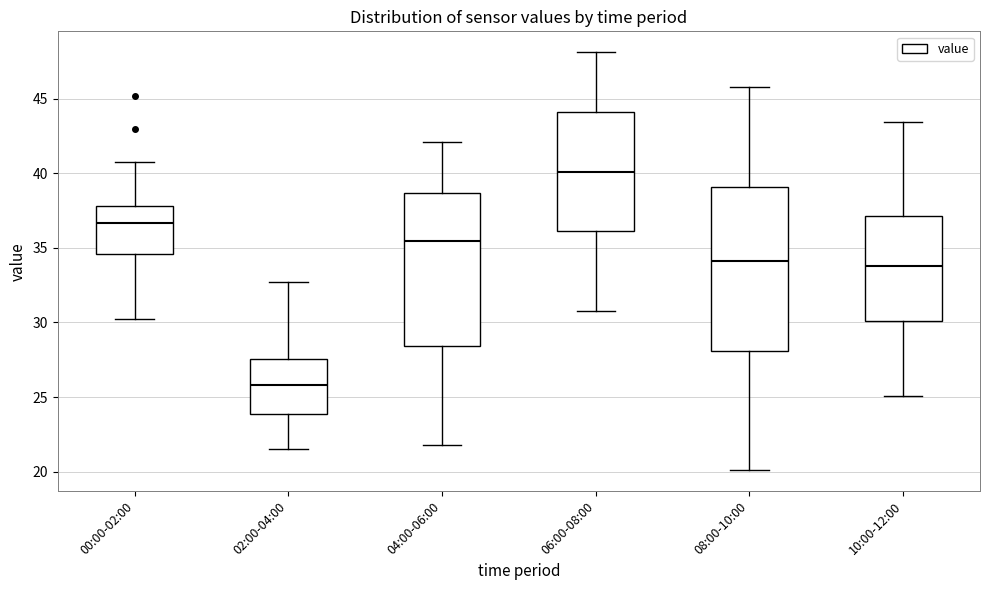

Reading left to right, read every box against the y-axis: the position of its median line, the range the box covers, and the ends of its whiskers. The values are not printed on the chart, so give them approximately, as read against the axis.

00:00-02:00: median 36.5, box 34.5 to 38.0, whiskers 30.0 to 40.5
02:00-04:00: median 26.0, box 24.0 to 27.5, whiskers 21.5 to 32.5
04:00-06:00: median 35.5, box 28.5 to 38.5, whiskers 22.0 to 42.0
06:00-08:00: median 40.0, box 36.0 to 44.0, whiskers 31.0 to 48.0
08:00-10:00: median 34.0, box 28.0 to 39.0, whiskers 20.0 to 46.0
10:00-12:00: median 34.0, box 30.0 to 37.0, whiskers 25.0 to 43.5